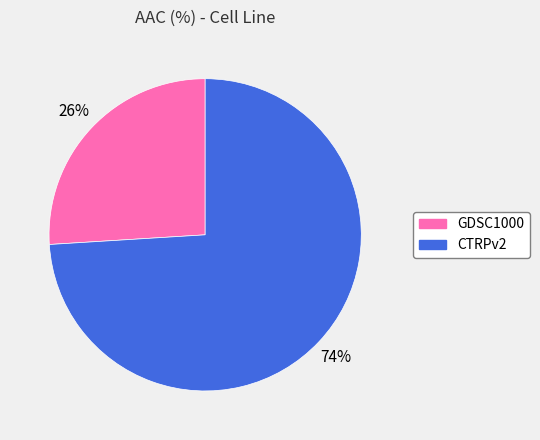

Do CTRPv2 and GDSC1000 together represent more than half of the pie?

Yes